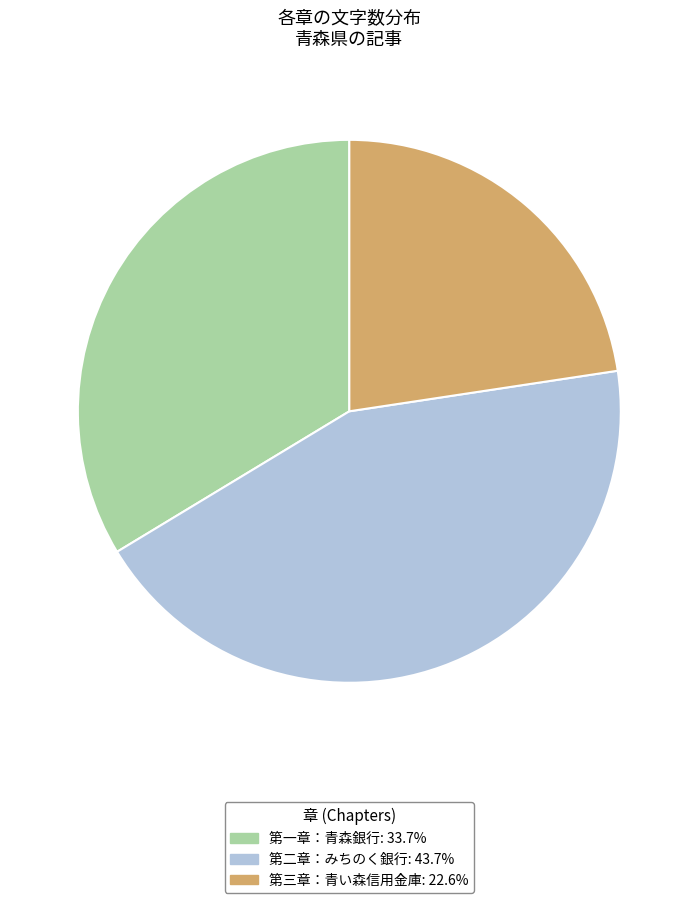

Is the sum of 第二章：みちのく銀行: 43.7% and 第一章：青森銀行: 33.7% greater than half?

Yes